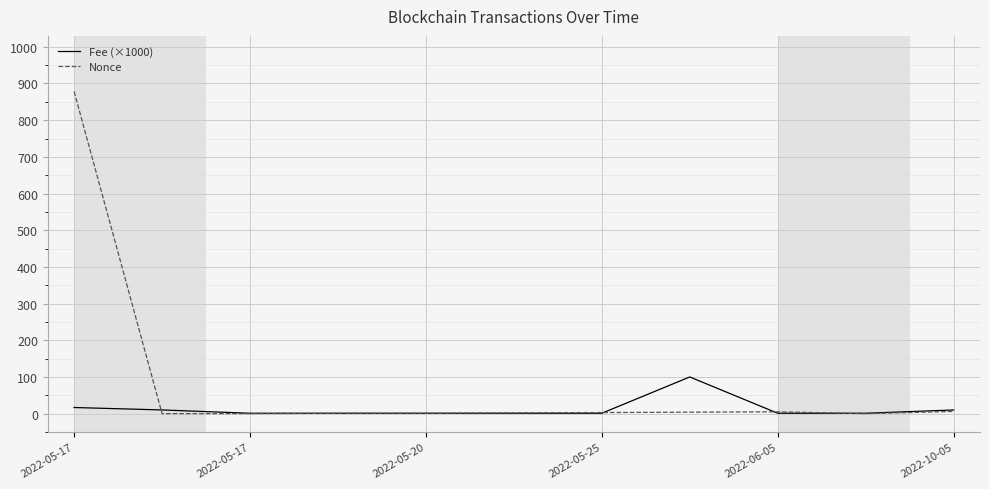

What is the difference between the maximum and minimum values in the Nonce series?

878.0